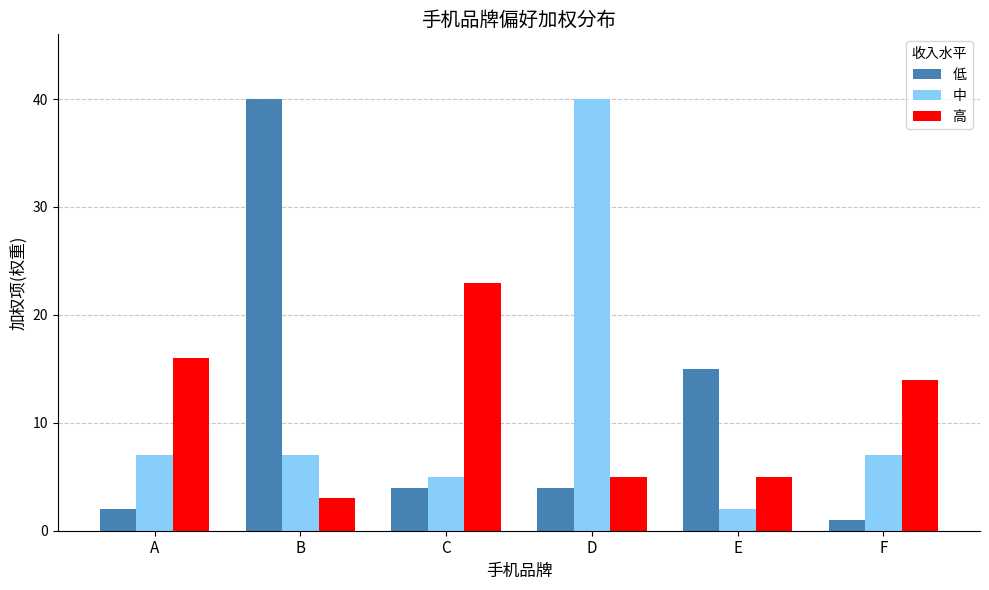

Reading right to left, what are all the values shown in this chart?

低: F=1	E=15	D=4	C=4	B=40	A=2
中: F=7	E=2	D=40	C=5	B=7	A=7
高: F=14	E=5	D=5	C=23	B=3	A=16